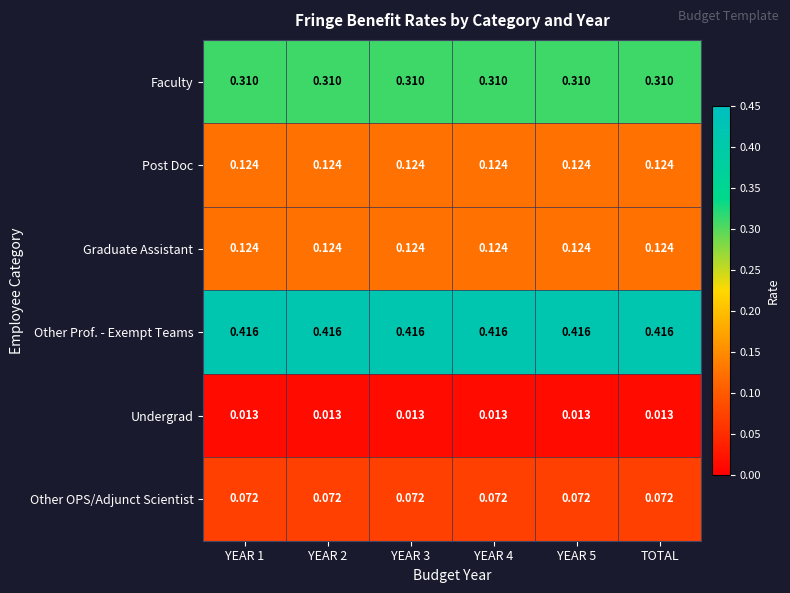

Which series has the largest total across all categories?

Other Prof. - Exempt Teams